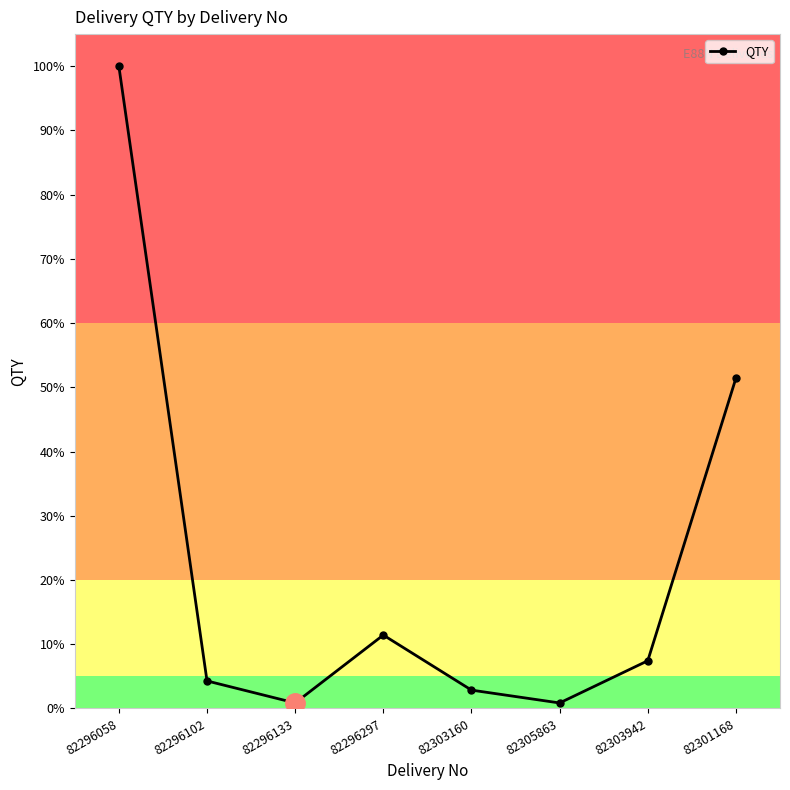

Is it true that the value at 82303942 is 7.4?

True